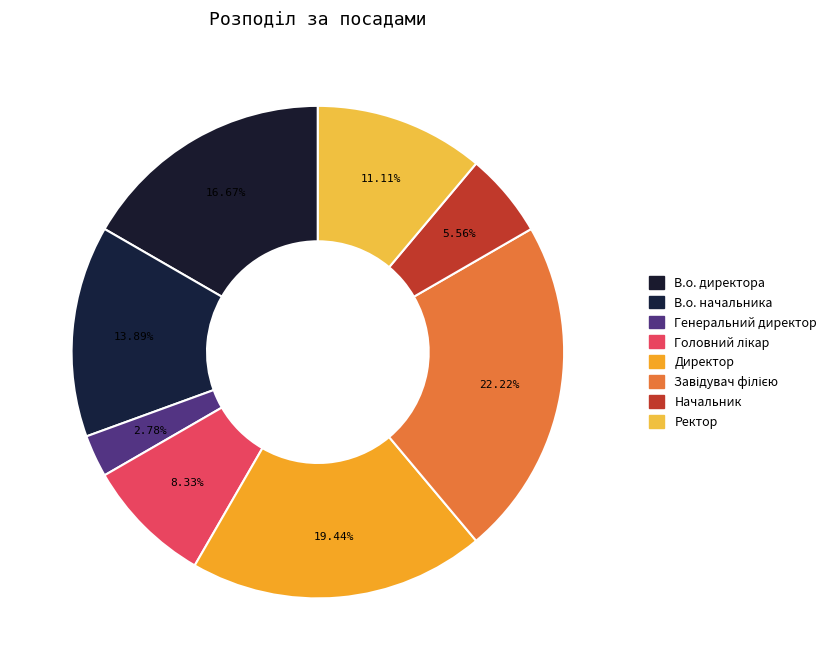

To the nearest percent, what is the difference between the largest and smallest slice percentages?

19%